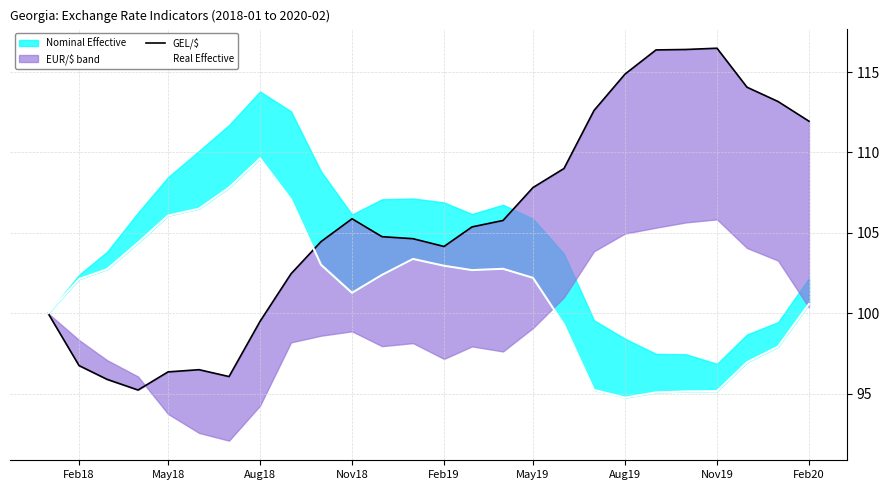

Does the chart display data point markers on the line(s)?

No